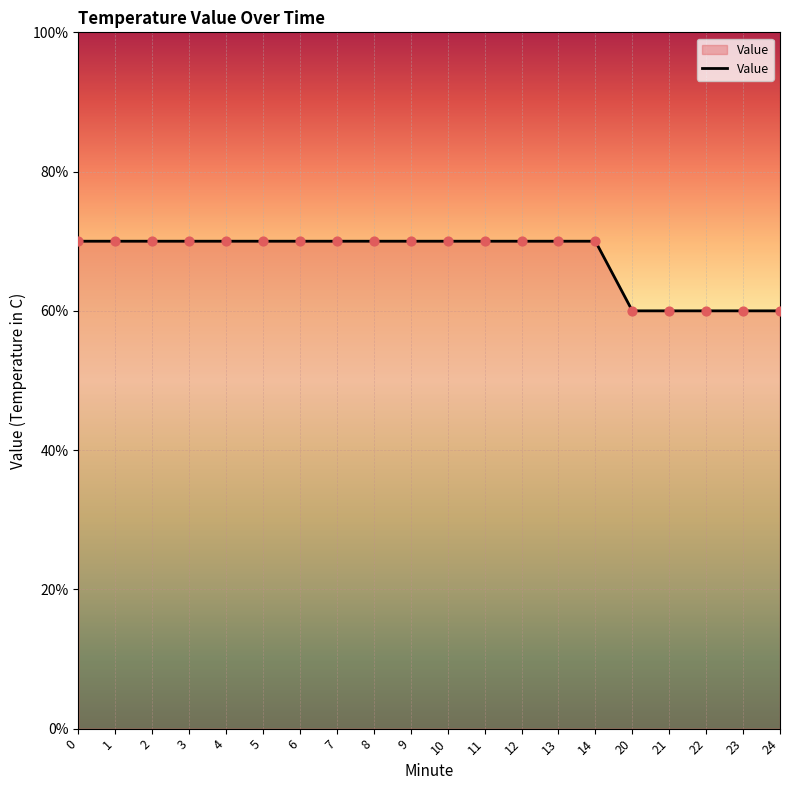

Is this an area chart (filled region under the line)?

Yes